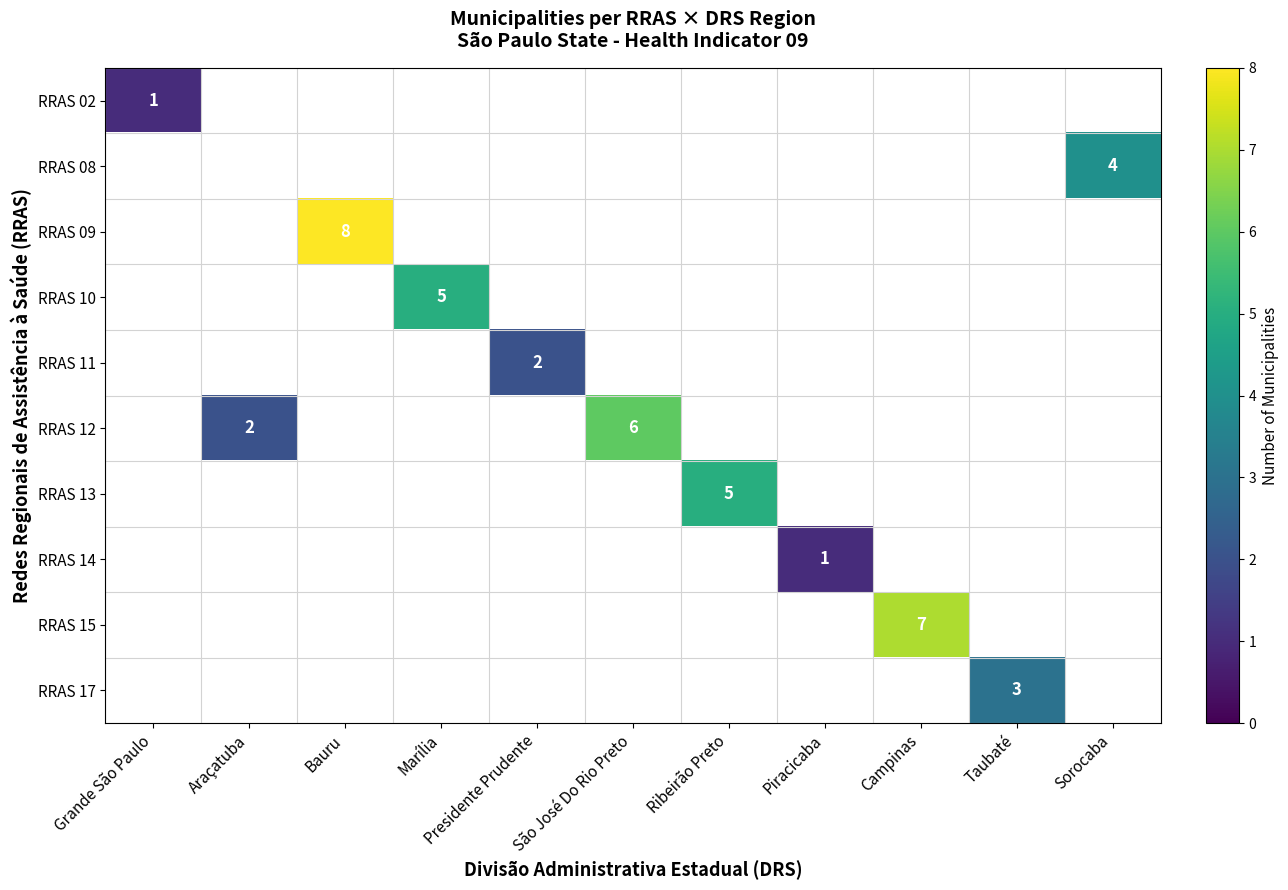

True or false: RRAS 02 has a value of 2 at Grande São Paulo.

False